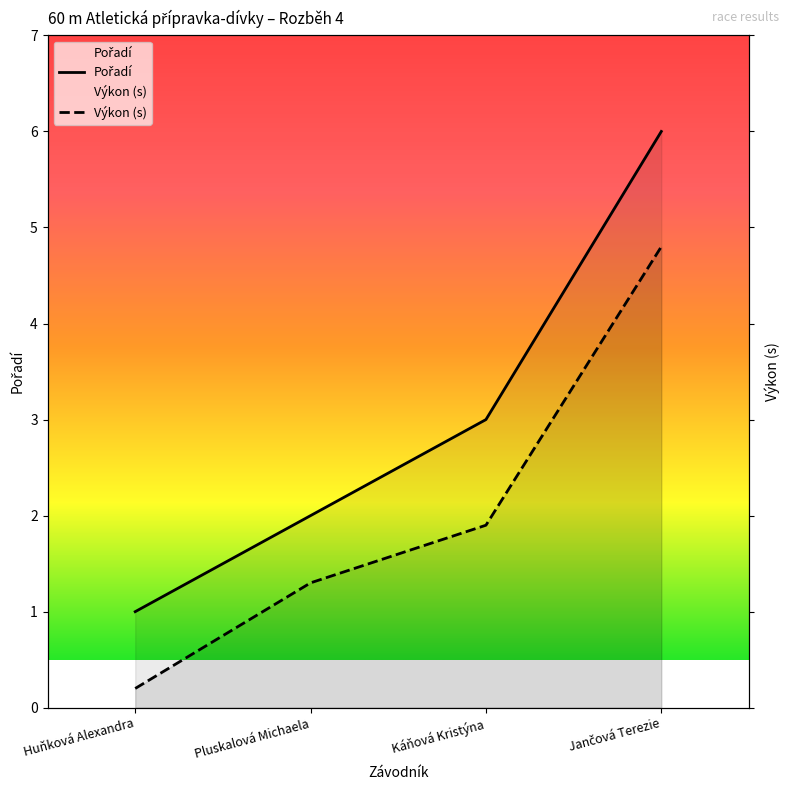

Rank the series by their average value, from highest to lowest.

Pořadí, Výkon